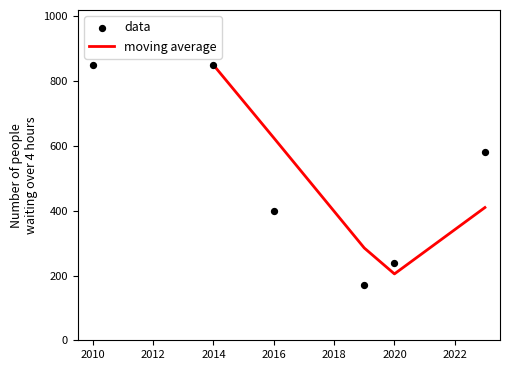

Approximately how many times larger is the value at 2010 compared to 2014?

1.0